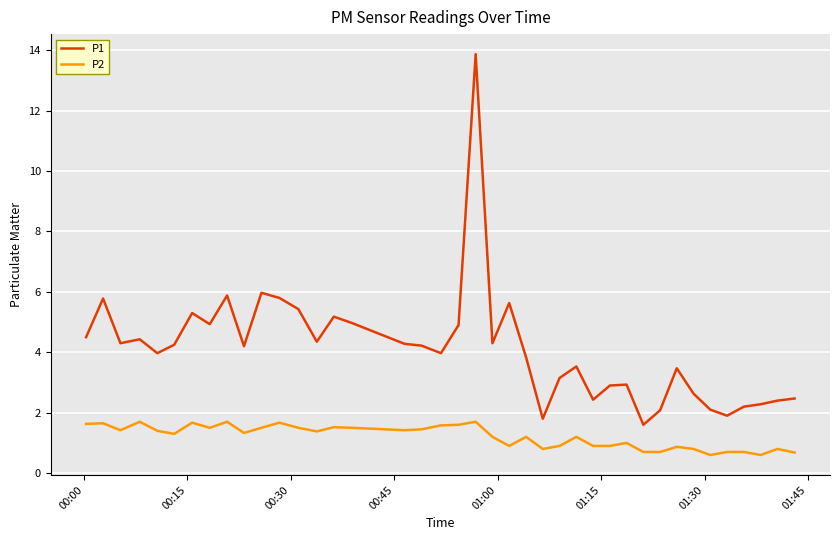

What is the lowest value of the P2 series?

0.6